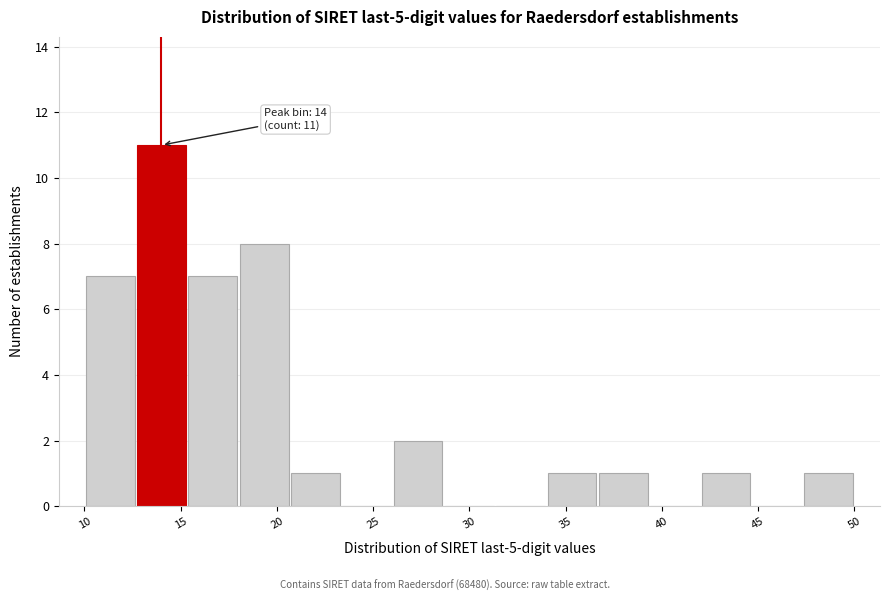

Which range on the x-axis has the tallest bar?

12.5 to 15.5